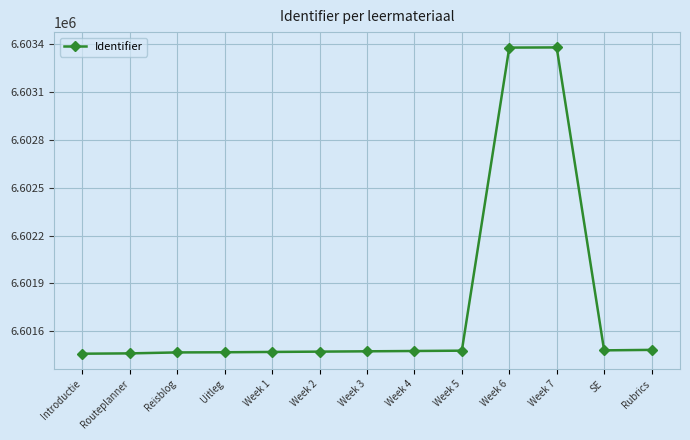

True or false: there are more than 0 points higher than both neighbors.

True